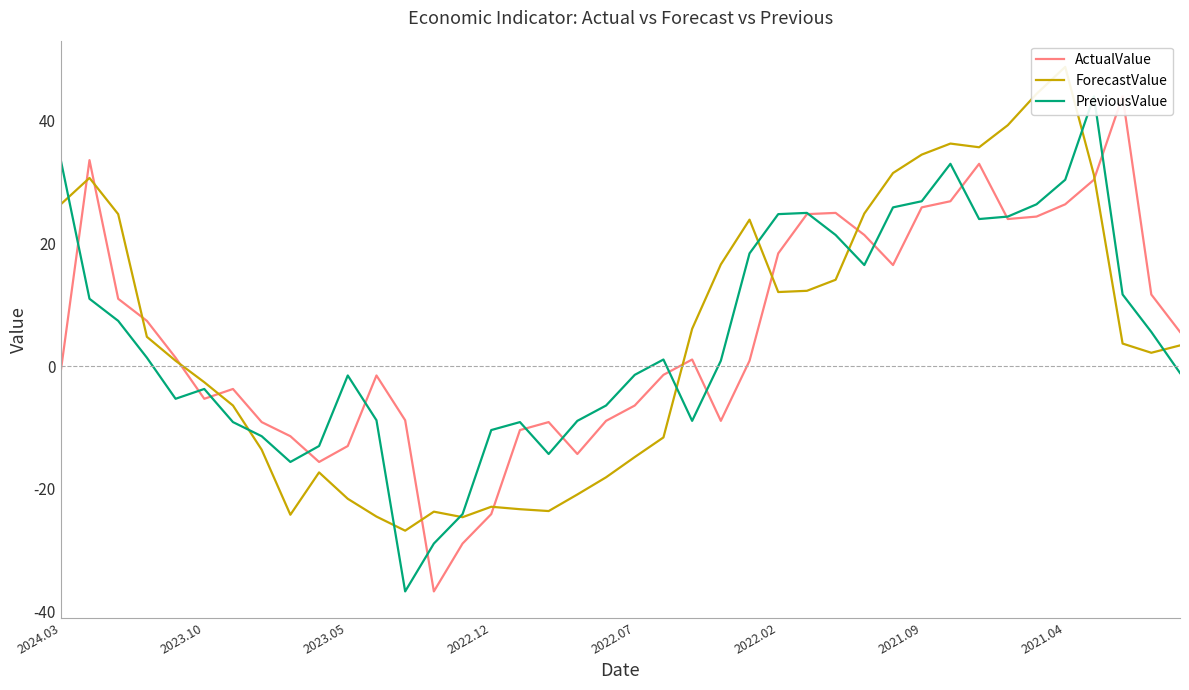

How many values in ForecastValue are above zero?

23